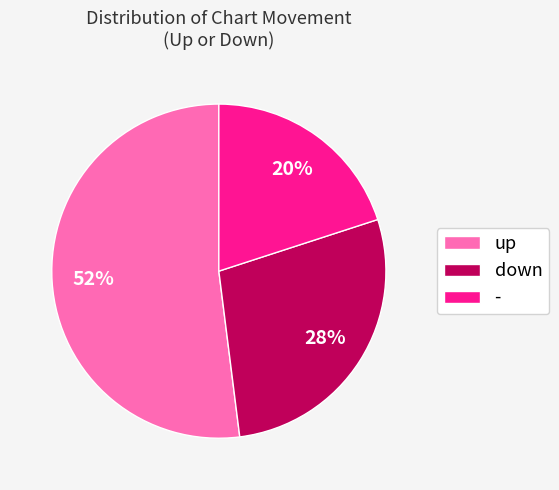

Rank the categories by value from highest to lowest.

up, down, -